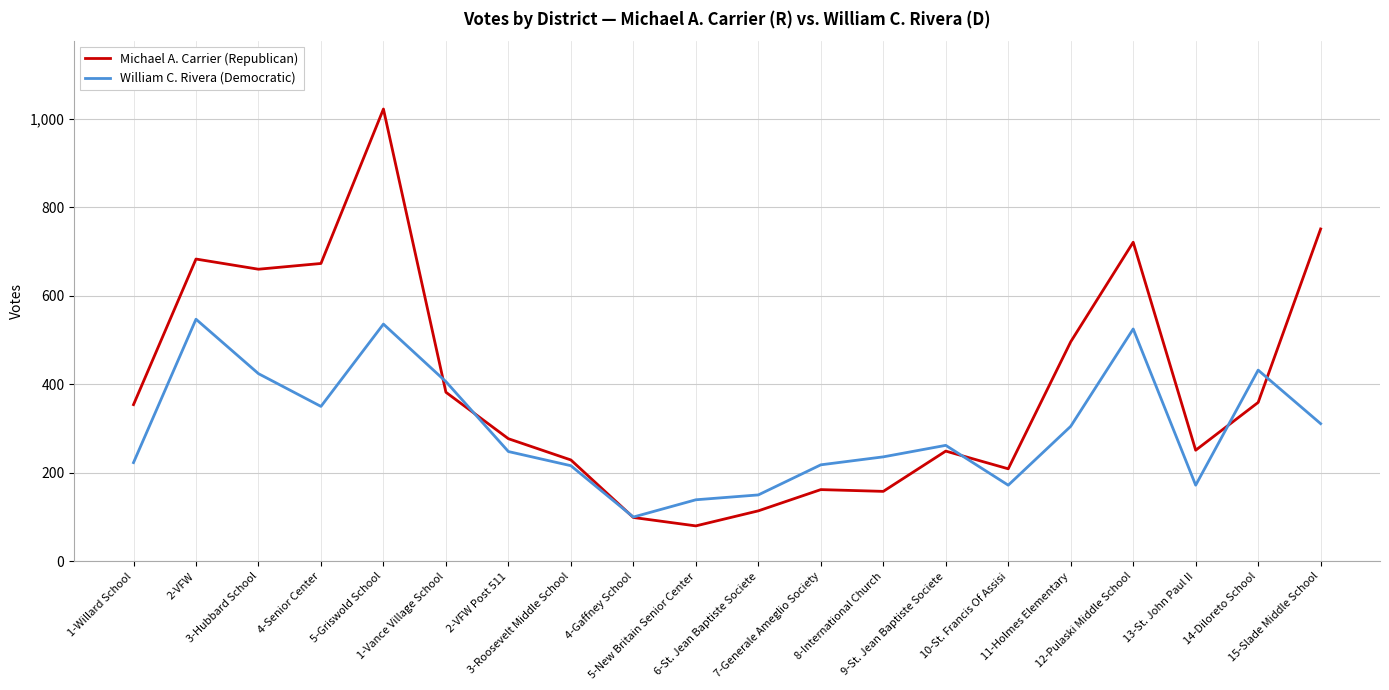

Which series changed the most between 6-St. Jean Baptiste Societe and 13-St. John Paul II?

Michael A. Carrier (Republican)